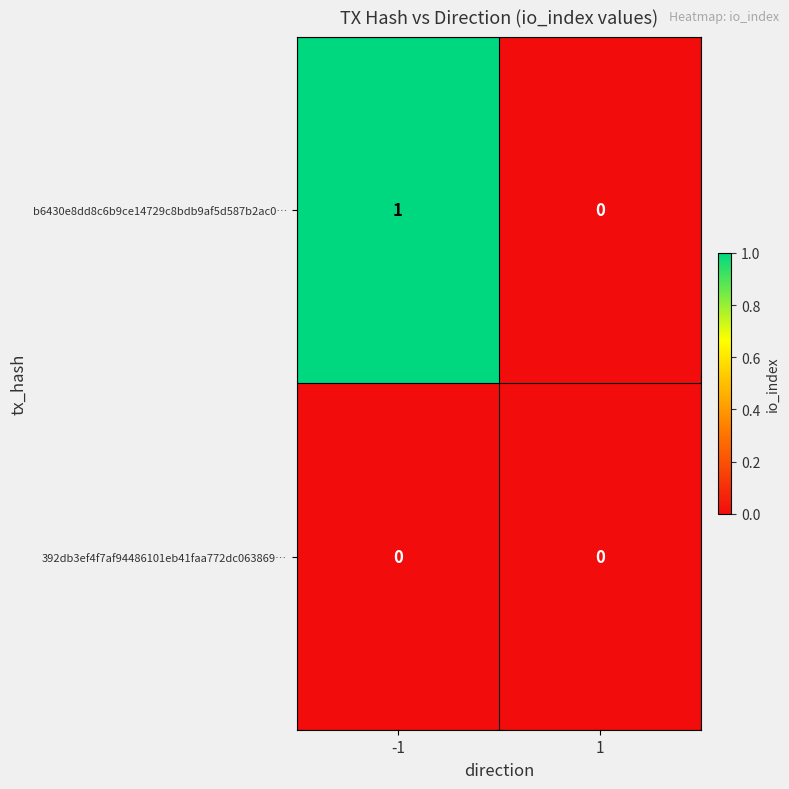

Which series has the largest range (max minus min)?

b6430e8dd8c6b9ce14729c8bdb9af5d587b2ac0…